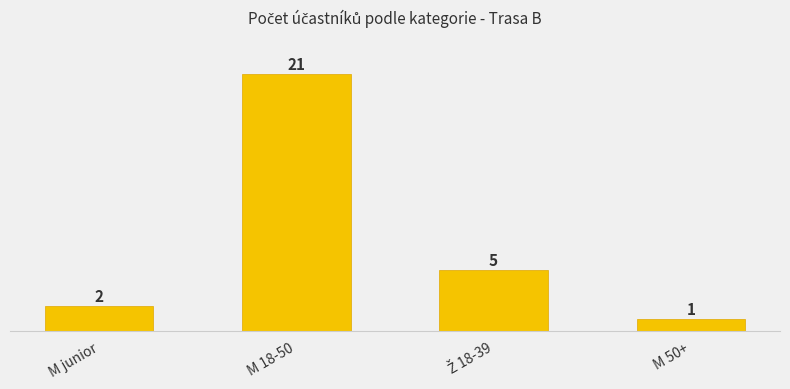

Does the chart contain any negative values?

No